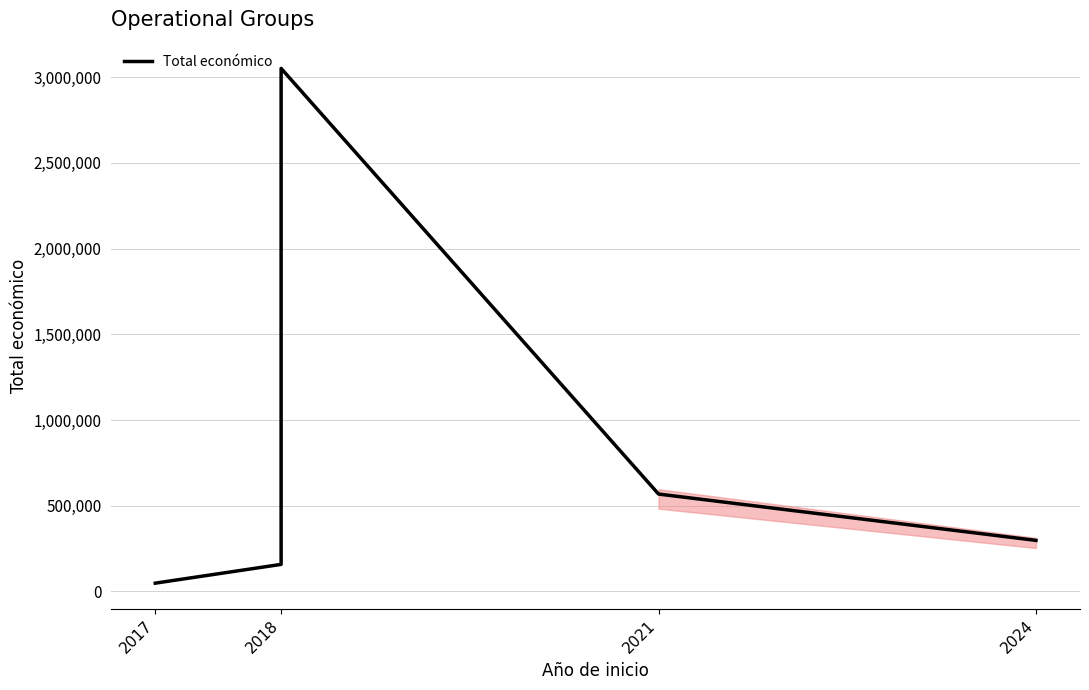

What is the label of the 4th point from the right?

2018